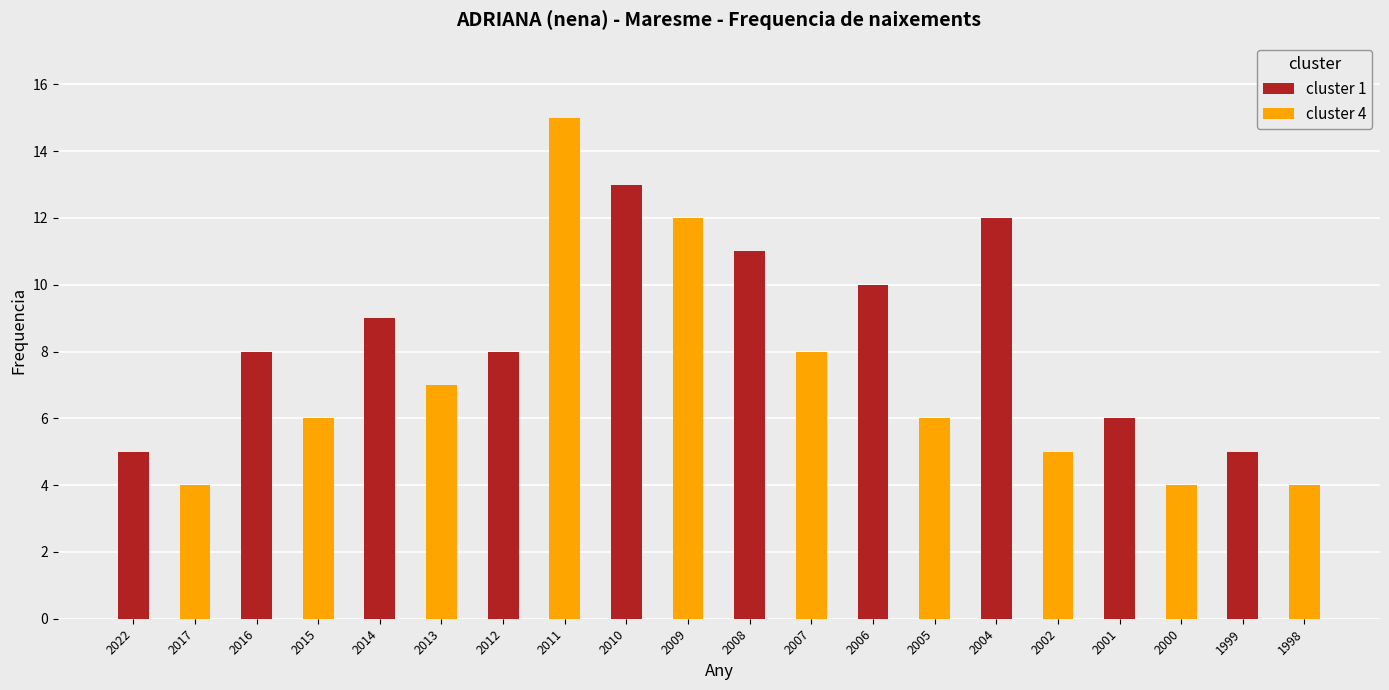

At which category is the sum across all series the highest?

2010